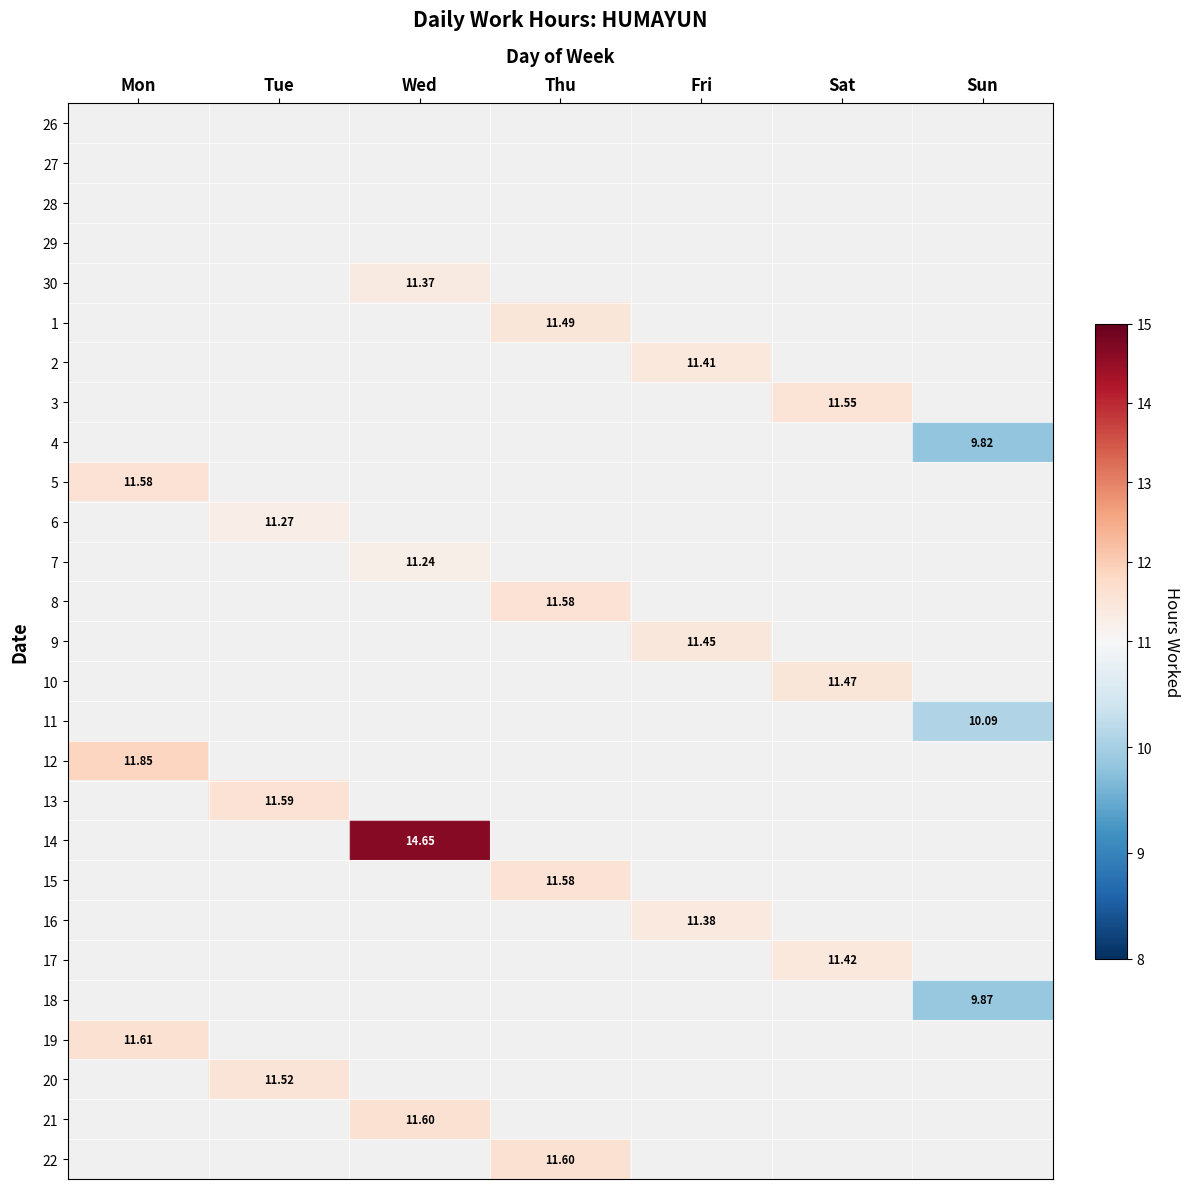

Count the number of categories in the chart.

7